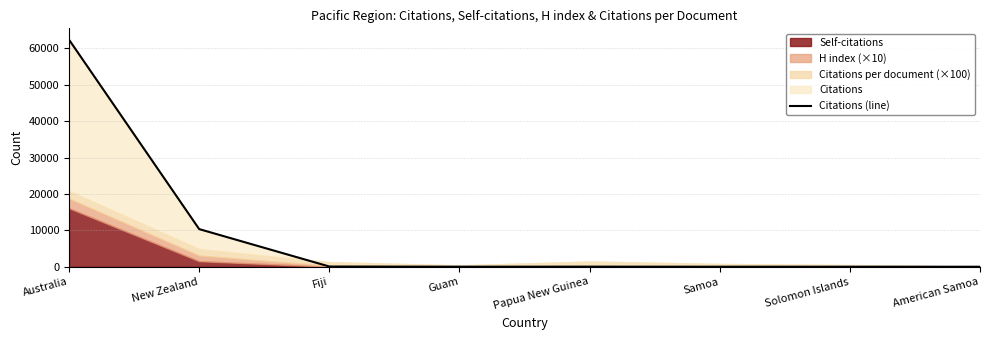

What is the sum of the values at American Samoa and Papua New Guinea?

26